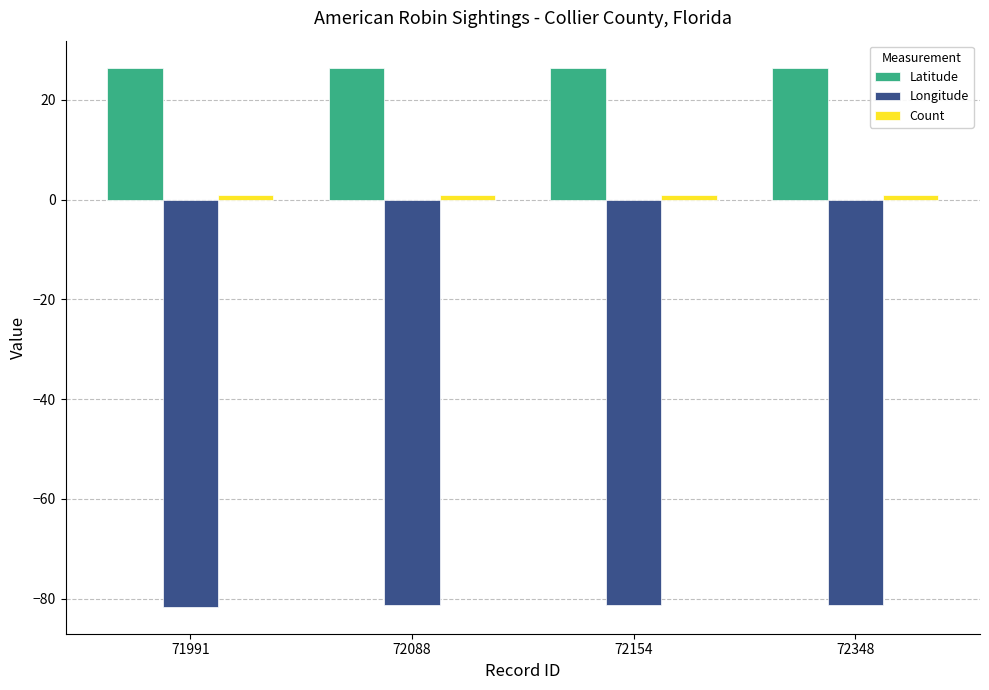

True or false: Longitude has a value of -42.5 at 71991.

False